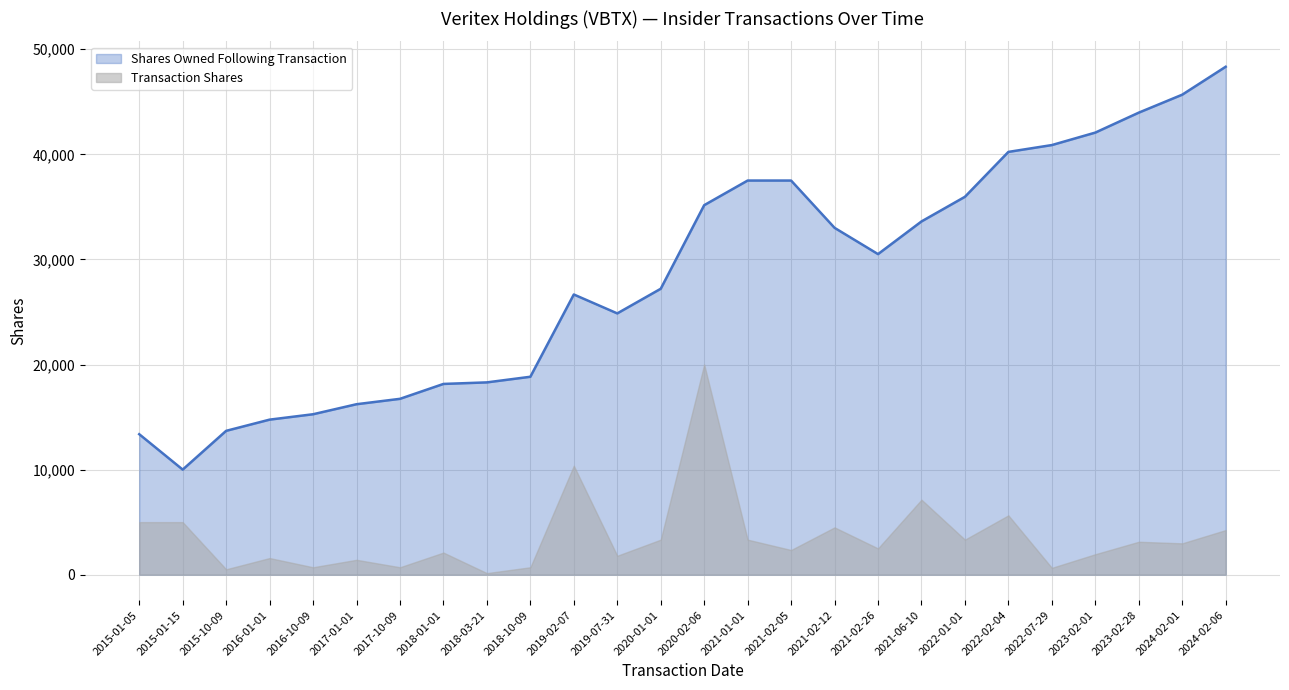

How many values are below 30505?

13